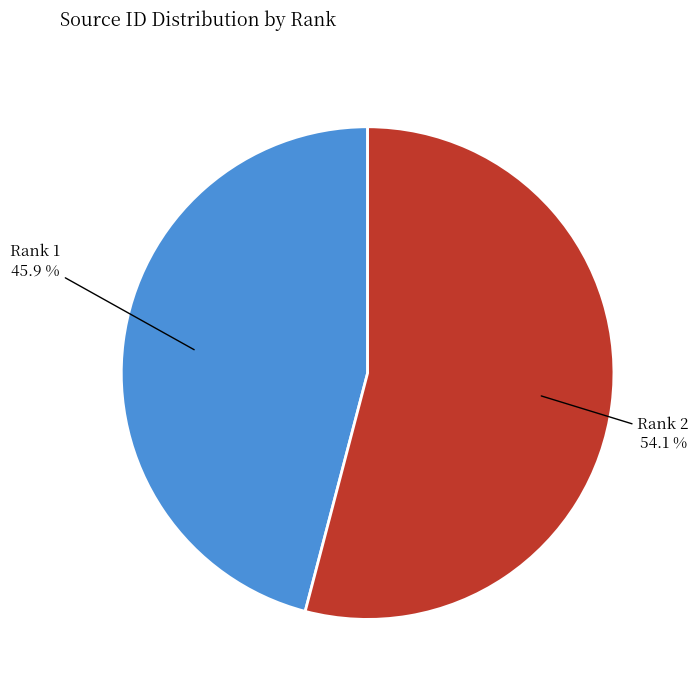

Which category has the smallest portion of the pie?

Rank 1